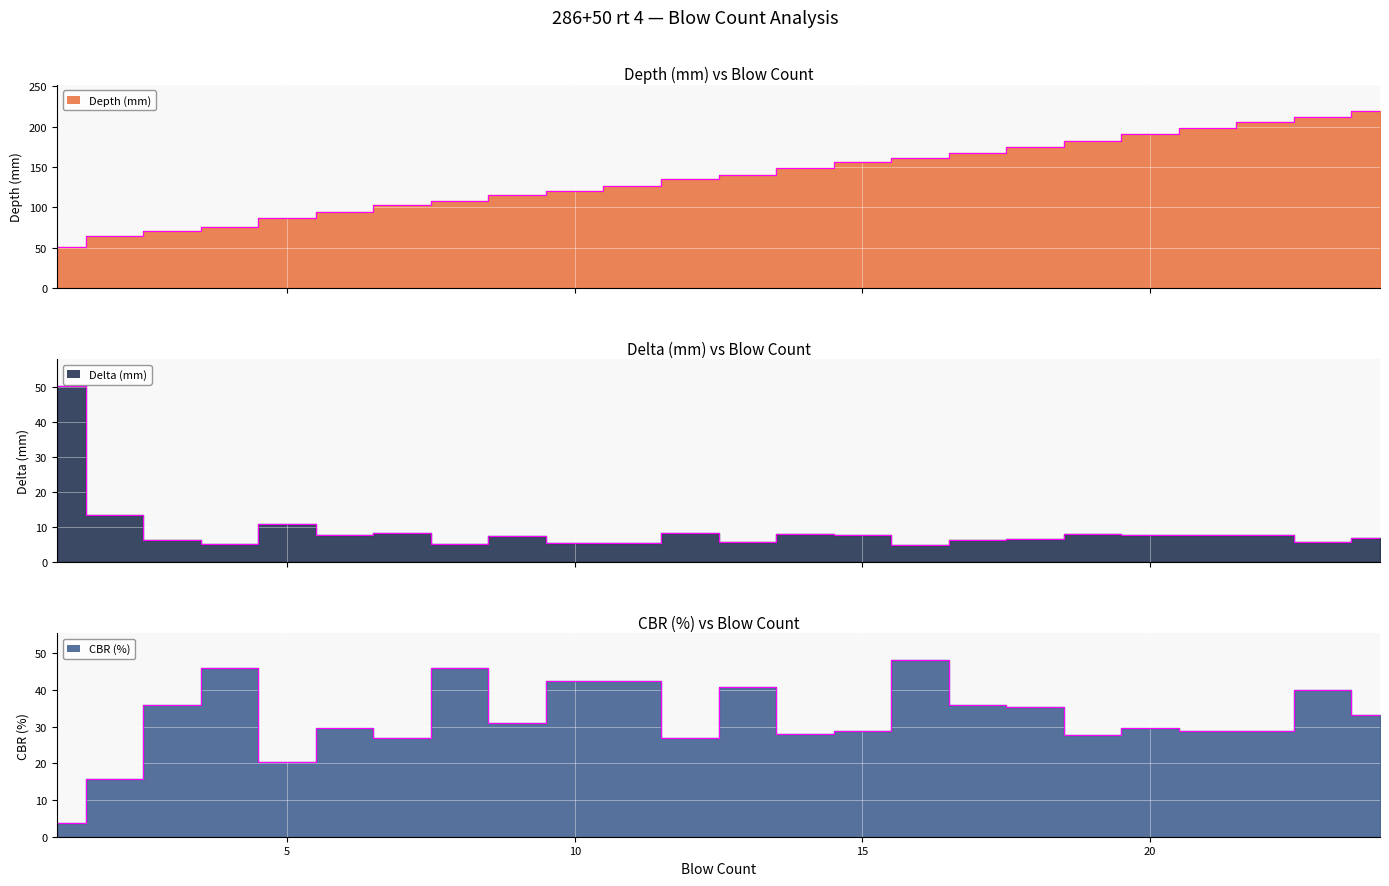

Where do CBR (%) and Delta (mm) first cross each other?

1 and 2